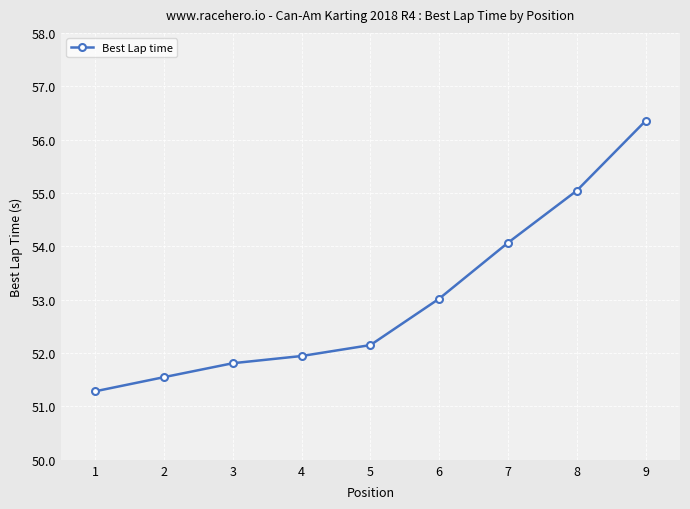

How many lines are shown in the chart?

1